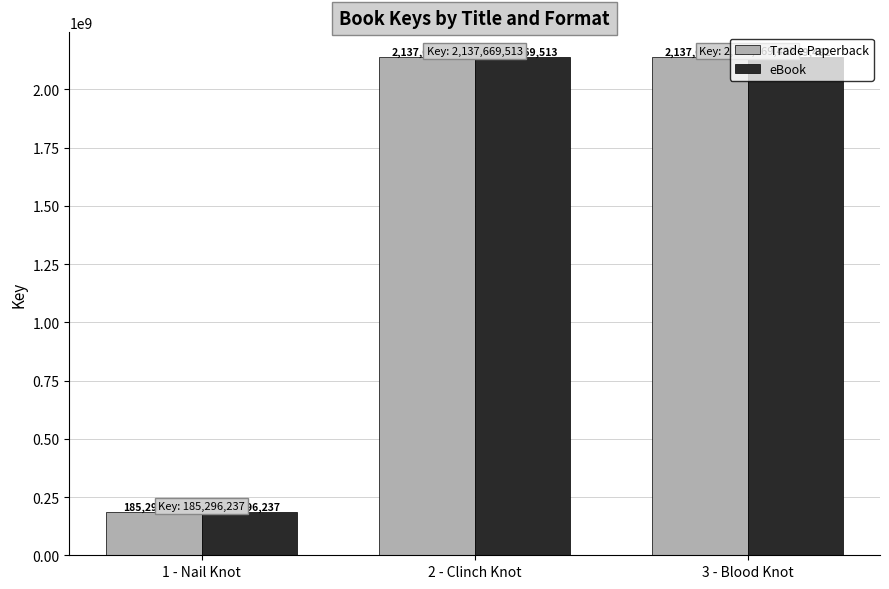

Where does the eBook series first go above 2137669492?

2 - Clinch Knot